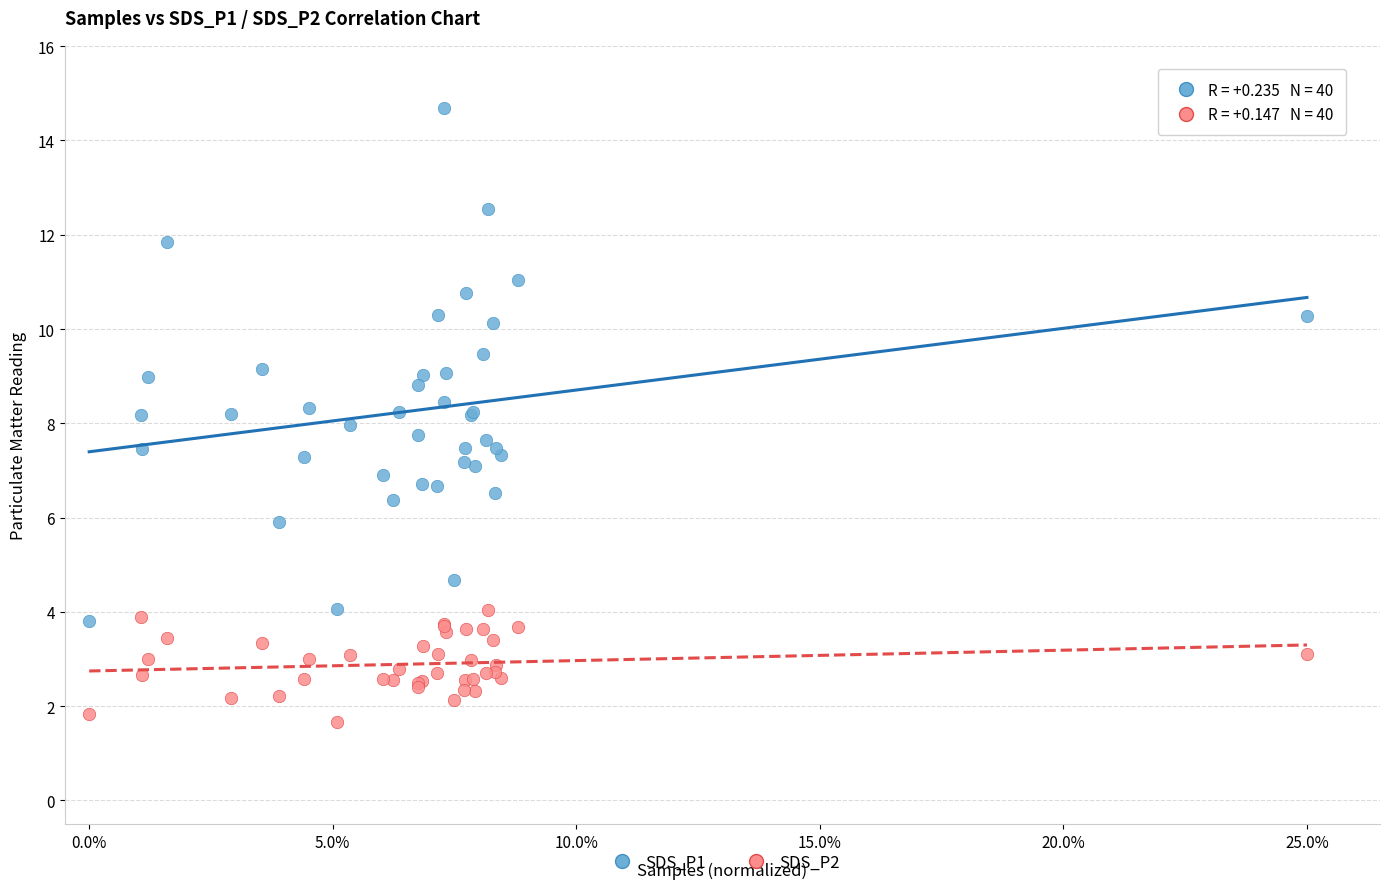

Which series contains the lowest Y value?

SDS_P2